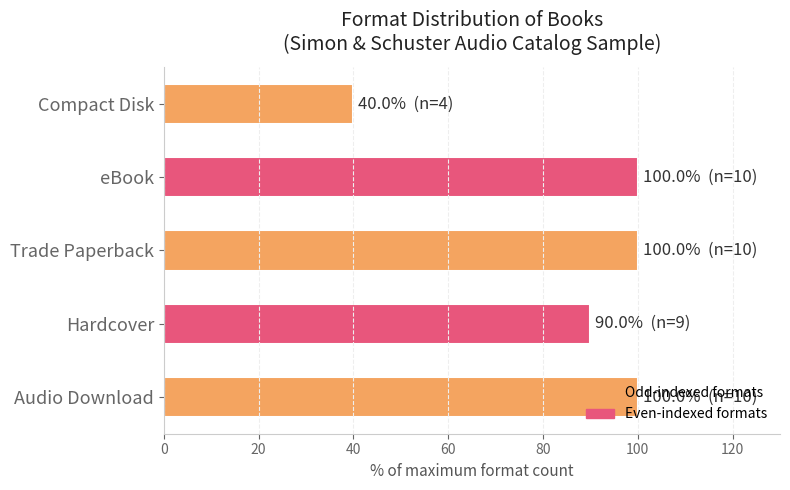

How many distinct data groups are displayed?

1